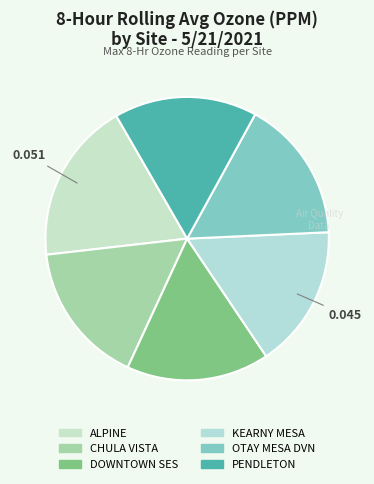

Is it true that ALPINE is 18% of the pie?

True